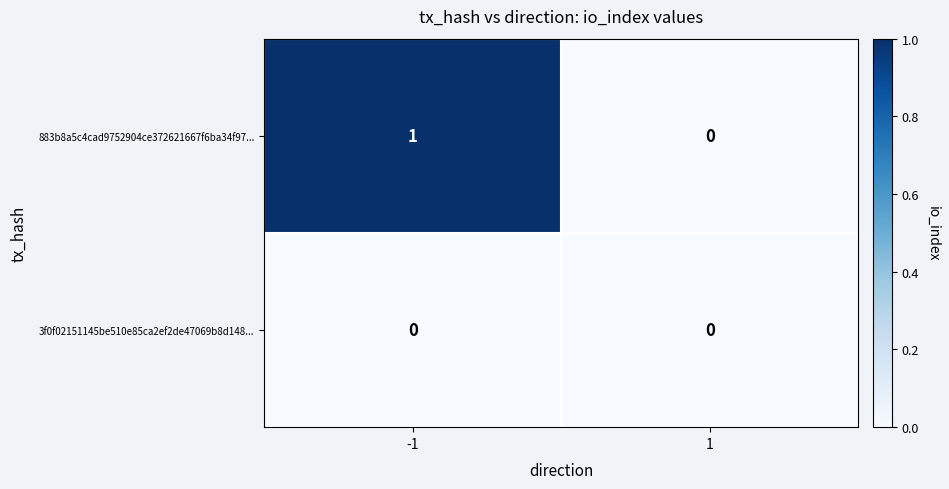

List the labels in order of 883b8a5c4cad9752904ce372621667f6ba34f97... value, largest first.

-1, 1